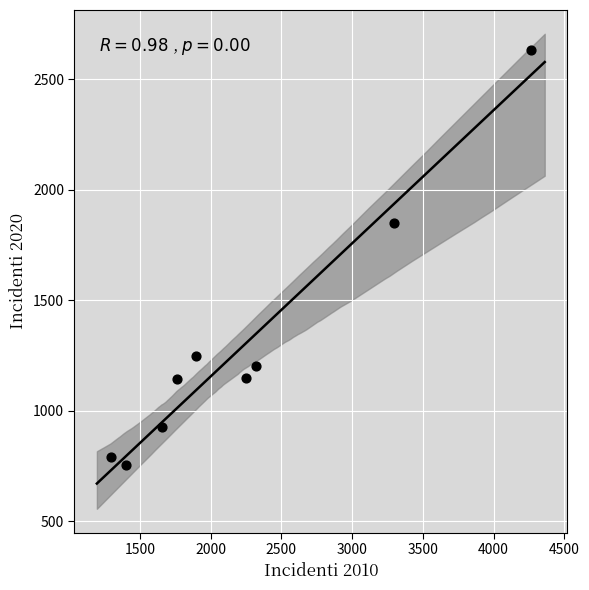

What is the average Y value?

1299